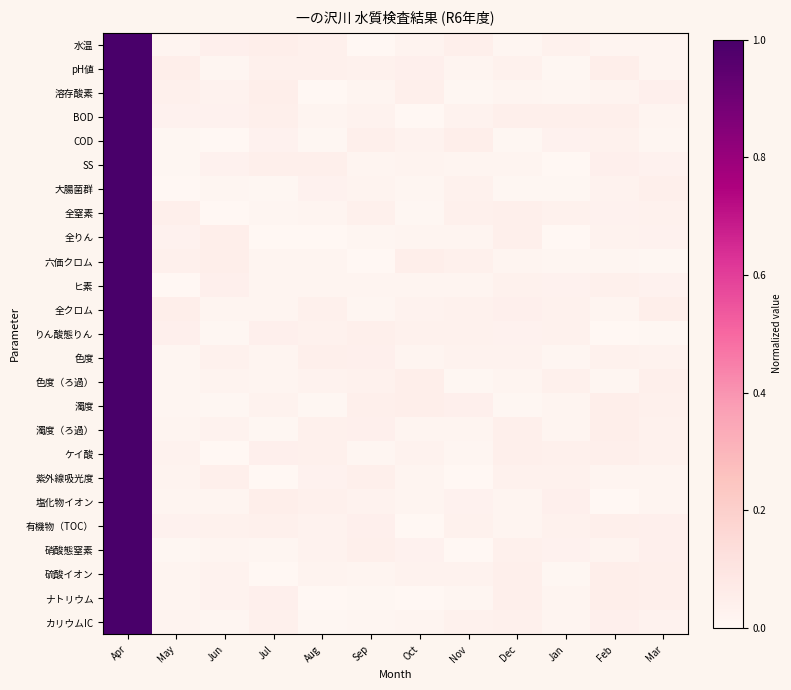

Reading right to left, what are all the values shown in this chart?

水温: Mar=0.0	Feb=0.0	Jan=0.0	Dec=0.0	Nov=0.0	Oct=0.0	Sep=0.0	Aug=0.0	Jul=0.0	Jun=0.0	May=0.0	Apr=1.0
pH値: Mar=0.0	Feb=0.0	Jan=0.0	Dec=0.0	Nov=0.0	Oct=0.0	Sep=0.0	Aug=0.0	Jul=0.0	Jun=0.0	May=0.0	Apr=1.0
溶存酸素: Mar=0.0	Feb=0.0	Jan=0.0	Dec=0.0	Nov=0.0	Oct=0.0	Sep=0.0	Aug=0.0	Jul=0.0	Jun=0.0	May=0.0	Apr=1.0
BOD: Mar=0.0	Feb=0.0	Jan=0.0	Dec=0.0	Nov=0.0	Oct=0.0	Sep=0.0	Aug=0.0	Jul=0.0	Jun=0.0	May=0.0	Apr=1.0
COD: Mar=0.0	Feb=0.0	Jan=0.0	Dec=0.0	Nov=0.0	Oct=0.0	Sep=0.0	Aug=0.0	Jul=0.0	Jun=0.0	May=0.0	Apr=1.0
SS: Mar=0.0	Feb=0.0	Jan=0.0	Dec=0.0	Nov=0.0	Oct=0.0	Sep=0.0	Aug=0.0	Jul=0.0	Jun=0.0	May=0.0	Apr=1.0
大腸菌群: Mar=0.0	Feb=0.0	Jan=0.0	Dec=0.0	Nov=0.0	Oct=0.0	Sep=0.0	Aug=0.0	Jul=0.0	Jun=0.0	May=0.0	Apr=1.0
全窒素: Mar=0.0	Feb=0.0	Jan=0.0	Dec=0.0	Nov=0.0	Oct=0.0	Sep=0.0	Aug=0.0	Jul=0.0	Jun=0.0	May=0.0	Apr=1.0
全りん: Mar=0.0	Feb=0.0	Jan=0.0	Dec=0.0	Nov=0.0	Oct=0.0	Sep=0.0	Aug=0.0	Jul=0.0	Jun=0.0	May=0.0	Apr=1.0
六価クロム: Mar=0.0	Feb=0.0	Jan=0.0	Dec=0.0	Nov=0.0	Oct=0.0	Sep=0.0	Aug=0.0	Jul=0.0	Jun=0.0	May=0.0	Apr=1.0
ヒ素: Mar=0.0	Feb=0.0	Jan=0.0	Dec=0.0	Nov=0.0	Oct=0.0	Sep=0.0	Aug=0.0	Jul=0.0	Jun=0.0	May=0.0	Apr=1.0
全クロム: Mar=0.0	Feb=0.0	Jan=0.0	Dec=0.0	Nov=0.0	Oct=0.0	Sep=0.0	Aug=0.0	Jul=0.0	Jun=0.0	May=0.0	Apr=1.0
りん酸態りん: Mar=0.0	Feb=0.0	Jan=0.0	Dec=0.0	Nov=0.0	Oct=0.0	Sep=0.0	Aug=0.0	Jul=0.0	Jun=0.0	May=0.0	Apr=1.0
色度: Mar=0.0	Feb=0.0	Jan=0.0	Dec=0.0	Nov=0.0	Oct=0.0	Sep=0.0	Aug=0.0	Jul=0.0	Jun=0.0	May=0.0	Apr=1.0
色度（ろ過）: Mar=0.0	Feb=0.0	Jan=0.0	Dec=0.0	Nov=0.0	Oct=0.0	Sep=0.0	Aug=0.0	Jul=0.0	Jun=0.0	May=0.0	Apr=1.0
濁度: Mar=0.0	Feb=0.0	Jan=0.0	Dec=0.0	Nov=0.0	Oct=0.0	Sep=0.0	Aug=0.0	Jul=0.0	Jun=0.0	May=0.0	Apr=1.0
濁度（ろ過）: Mar=0.0	Feb=0.0	Jan=0.0	Dec=0.0	Nov=0.0	Oct=0.0	Sep=0.0	Aug=0.0	Jul=0.0	Jun=0.0	May=0.0	Apr=1.0
ケイ酸: Mar=0.0	Feb=0.0	Jan=0.0	Dec=0.0	Nov=0.0	Oct=0.0	Sep=0.0	Aug=0.0	Jul=0.0	Jun=0.0	May=0.0	Apr=1.0
紫外線吸光度: Mar=0.0	Feb=0.0	Jan=0.0	Dec=0.0	Nov=0.0	Oct=0.0	Sep=0.0	Aug=0.0	Jul=0.0	Jun=0.0	May=0.0	Apr=1.0
塩化物イオン: Mar=0.0	Feb=0.0	Jan=0.0	Dec=0.0	Nov=0.0	Oct=0.0	Sep=0.0	Aug=0.0	Jul=0.0	Jun=0.0	May=0.0	Apr=1.0
有機物（TOC）: Mar=0.0	Feb=0.0	Jan=0.0	Dec=0.0	Nov=0.0	Oct=0.0	Sep=0.0	Aug=0.0	Jul=0.0	Jun=0.0	May=0.0	Apr=1.0
硝酸態窒素: Mar=0.0	Feb=0.0	Jan=0.0	Dec=0.0	Nov=0.0	Oct=0.0	Sep=0.0	Aug=0.0	Jul=0.0	Jun=0.0	May=0.0	Apr=1.0
硫酸イオン: Mar=0.0	Feb=0.0	Jan=0.0	Dec=0.0	Nov=0.0	Oct=0.0	Sep=0.0	Aug=0.0	Jul=0.0	Jun=0.0	May=0.0	Apr=1.0
ナトリウム: Mar=0.0	Feb=0.0	Jan=0.0	Dec=0.0	Nov=0.0	Oct=0.0	Sep=0.0	Aug=0.0	Jul=0.0	Jun=0.0	May=0.0	Apr=1.0
カリウムIC: Mar=0.0	Feb=0.0	Jan=0.0	Dec=0.0	Nov=0.0	Oct=0.0	Sep=0.0	Aug=0.0	Jul=0.0	Jun=0.0	May=0.0	Apr=1.0